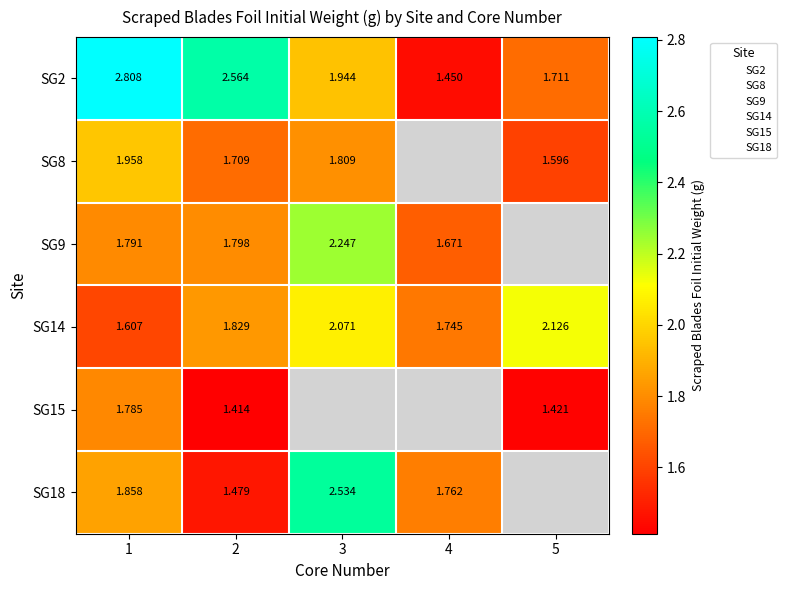

At which category is the sum across all series the highest?

1